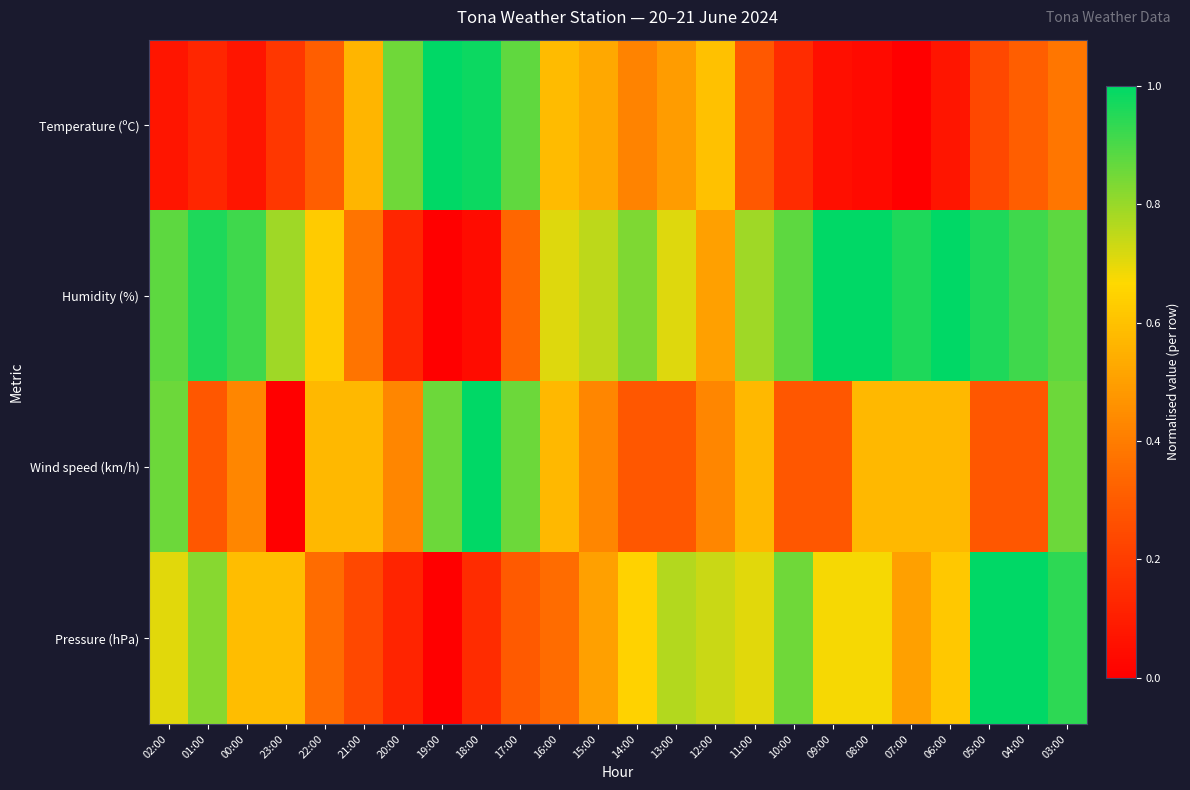

What is the total value across all series at 09:00?

2.0